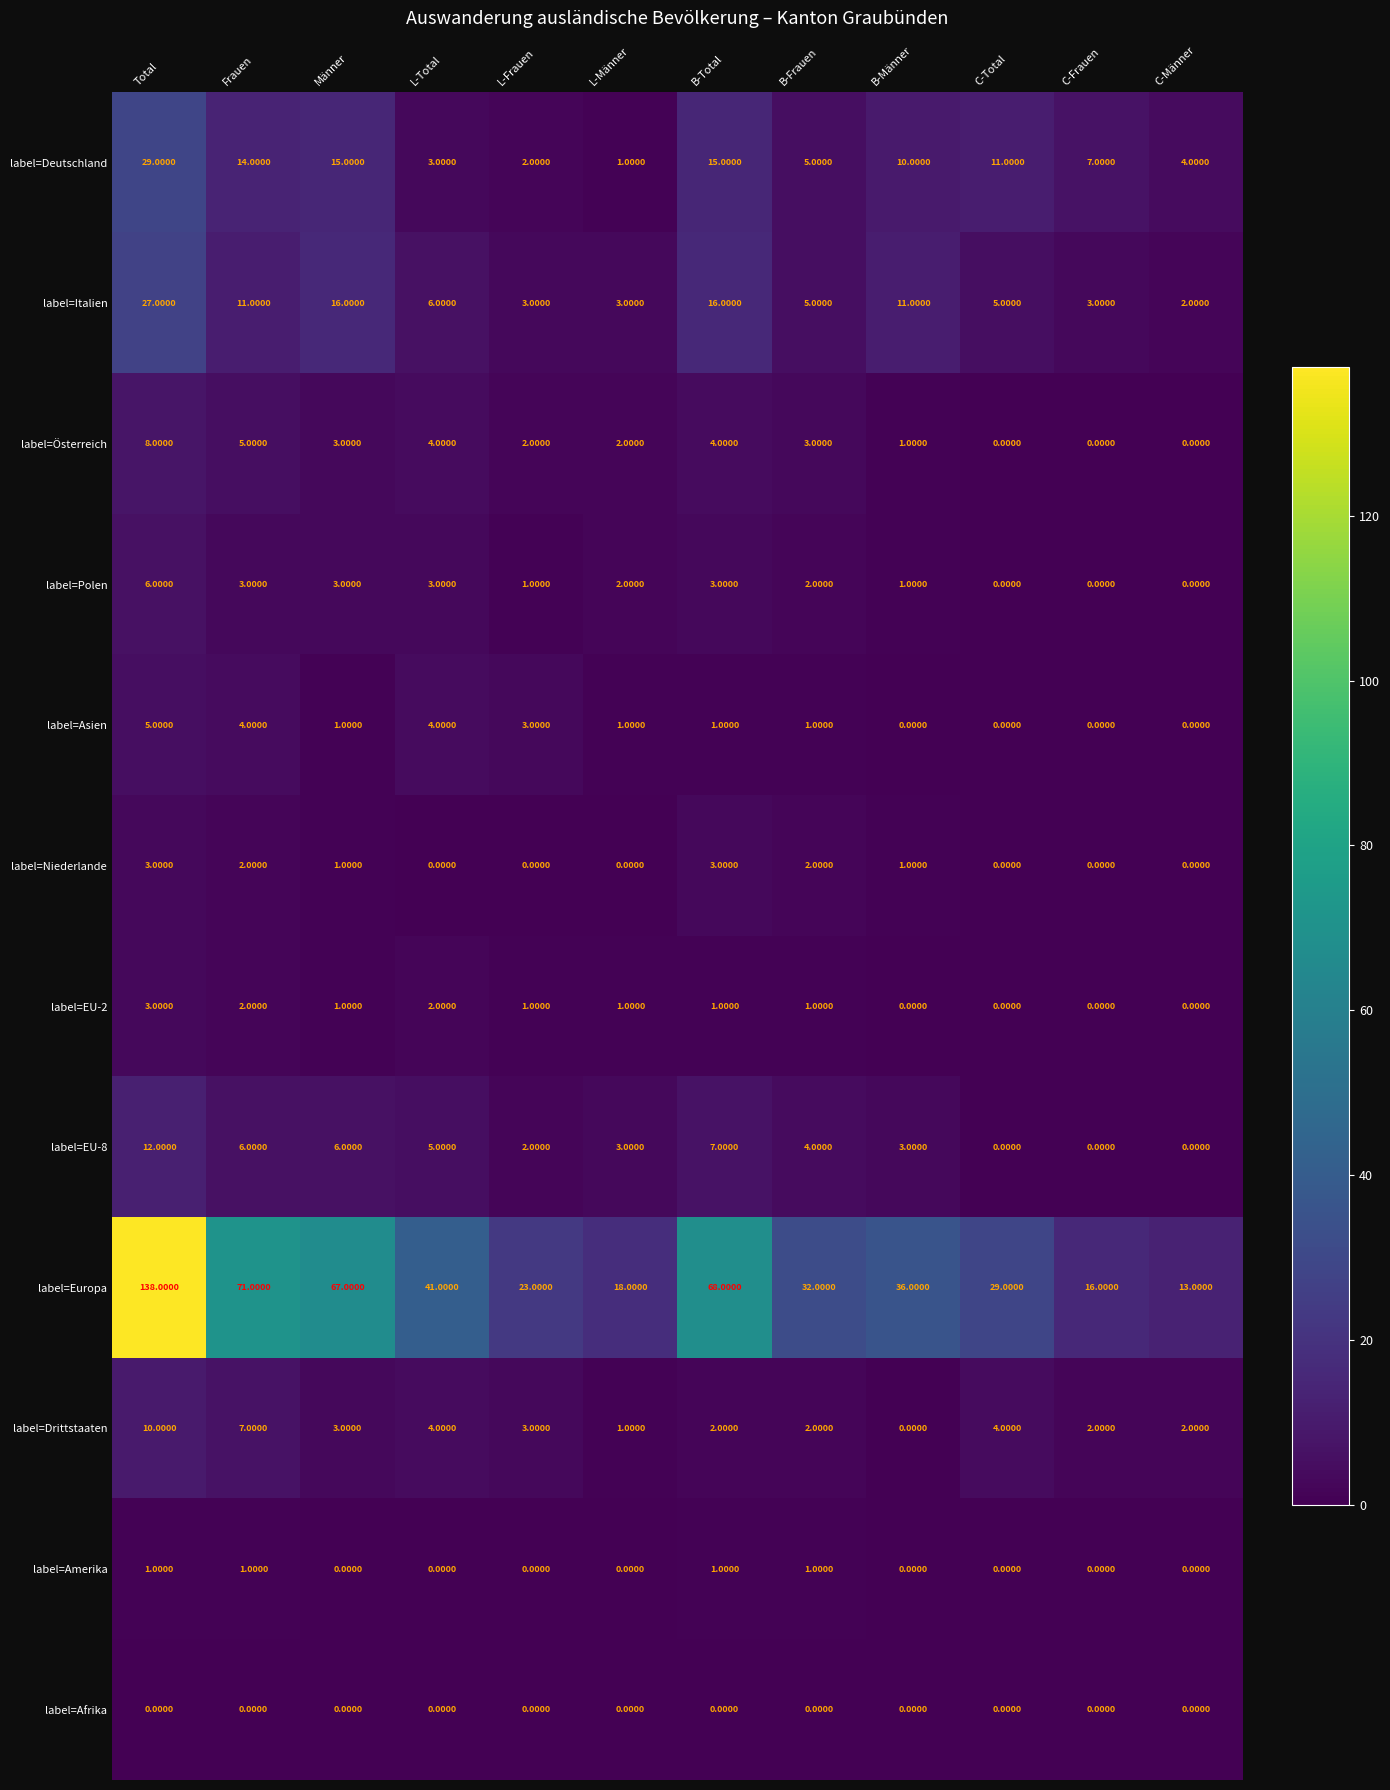

What is the average value of the label=Italien series?

9